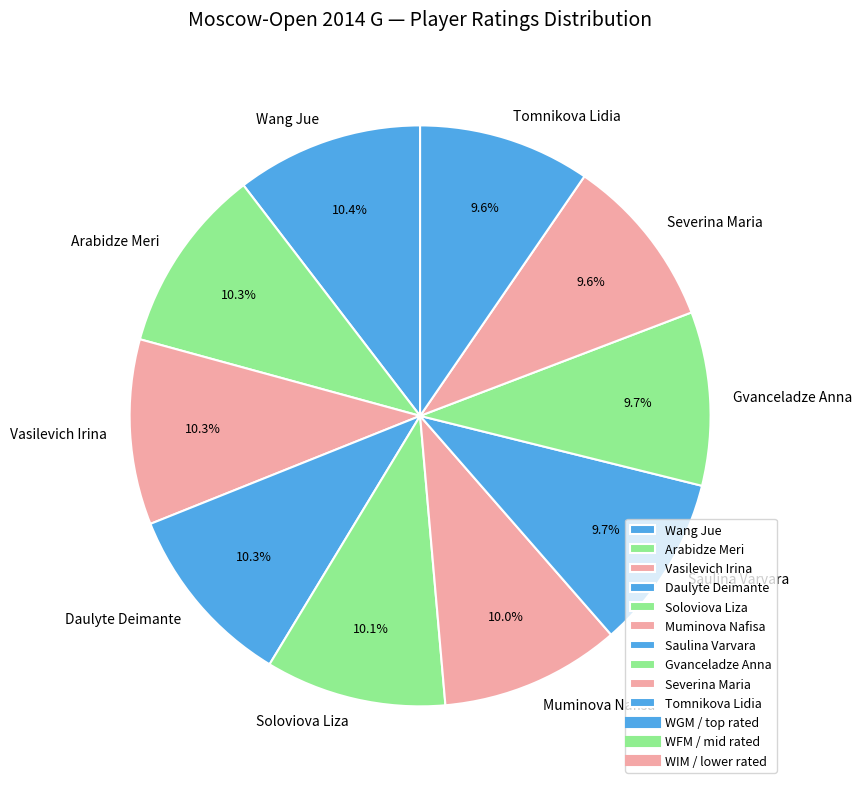

Is there any slice that represents more than half of the pie?

No